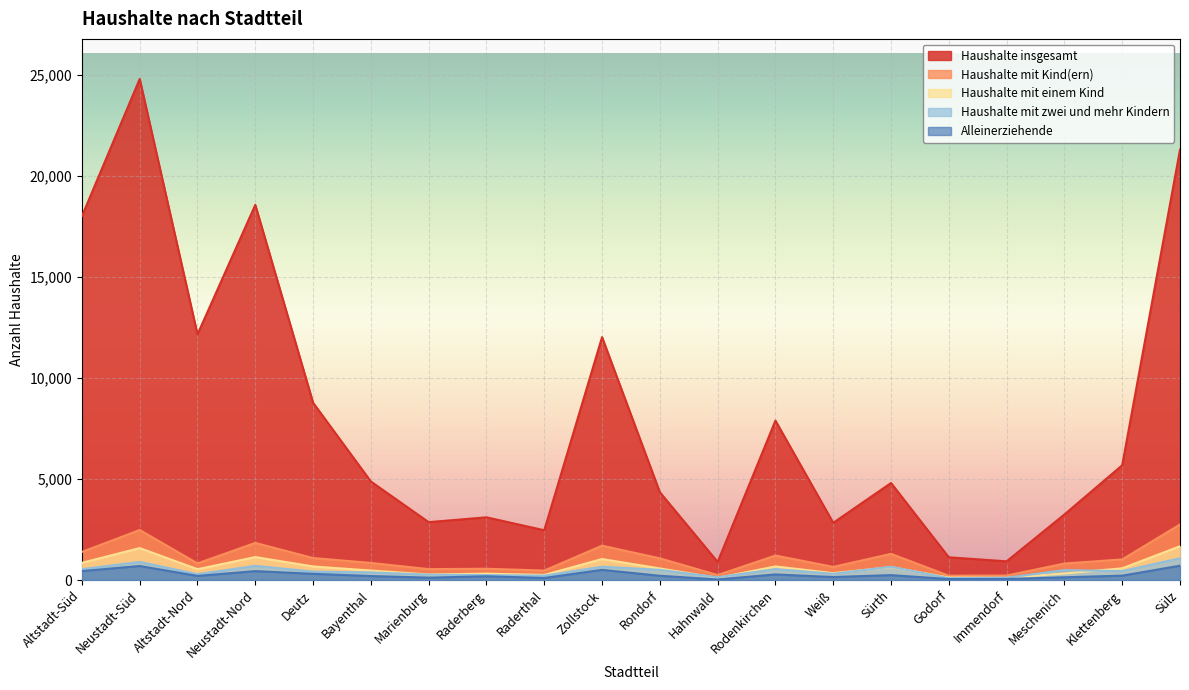

At which category does Alleinerziehende reach its first local peak?

Neustadt-Süd